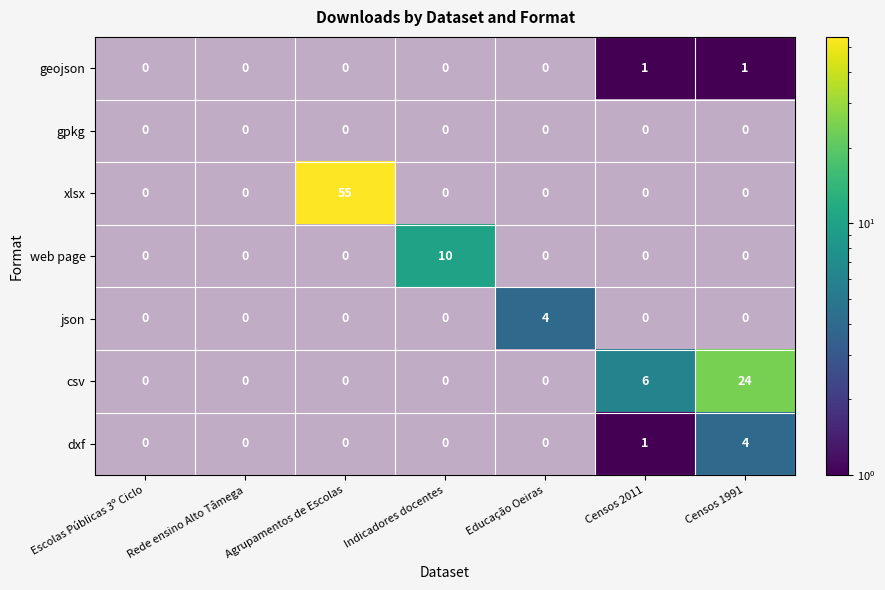

Rank the categories by dxf value from lowest to highest.

Escolas Públicas 3º Ciclo, Rede ensino Alto Tâmega, Agrupamentos de Escolas, Indicadores docentes, Educação Oeiras, Censos 2011, Censos 1991